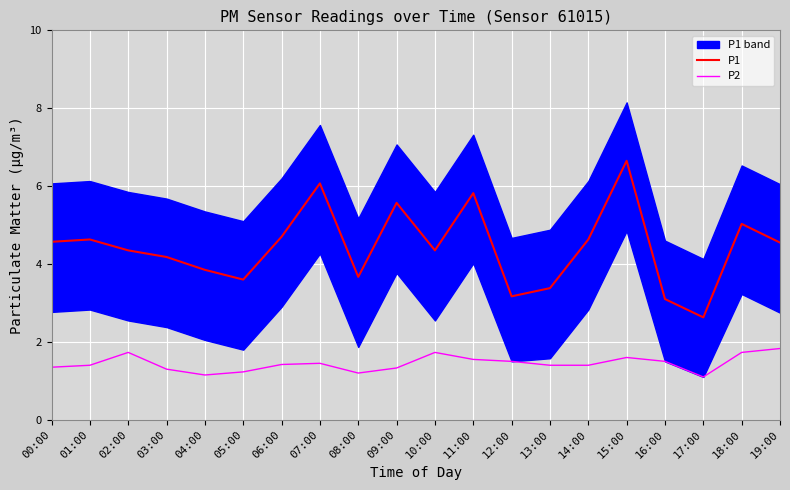

Reading left to right, extract all data points from this chart.

P1: 00:00=4.6	01:00=4.6	02:00=4.3	03:00=4.2	04:00=3.9	05:00=3.6	06:00=4.7	07:00=6.1	08:00=3.7	09:00=5.6	10:00=4.3	11:00=5.8	12:00=3.2	13:00=3.4	14:00=4.6	15:00=6.7	16:00=3.1	17:00=2.6	18:00=5.0	19:00=4.5
P2: 00:00=1.4	01:00=1.4	02:00=1.7	03:00=1.3	04:00=1.1	05:00=1.2	06:00=1.4	07:00=1.4	08:00=1.2	09:00=1.3	10:00=1.7	11:00=1.6	12:00=1.5	13:00=1.4	14:00=1.4	15:00=1.6	16:00=1.5	17:00=1.1	18:00=1.7	19:00=1.8